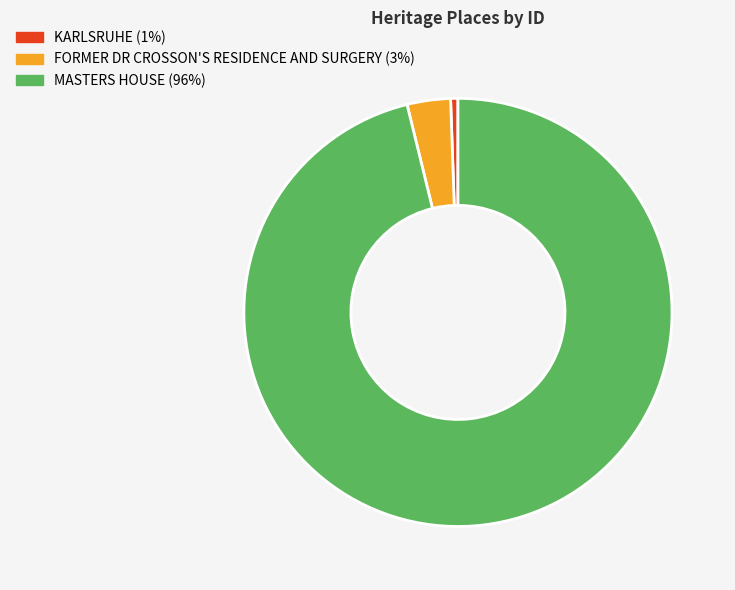

Between KARLSRUHE and MASTERS HOUSE, which is larger?

MASTERS HOUSE